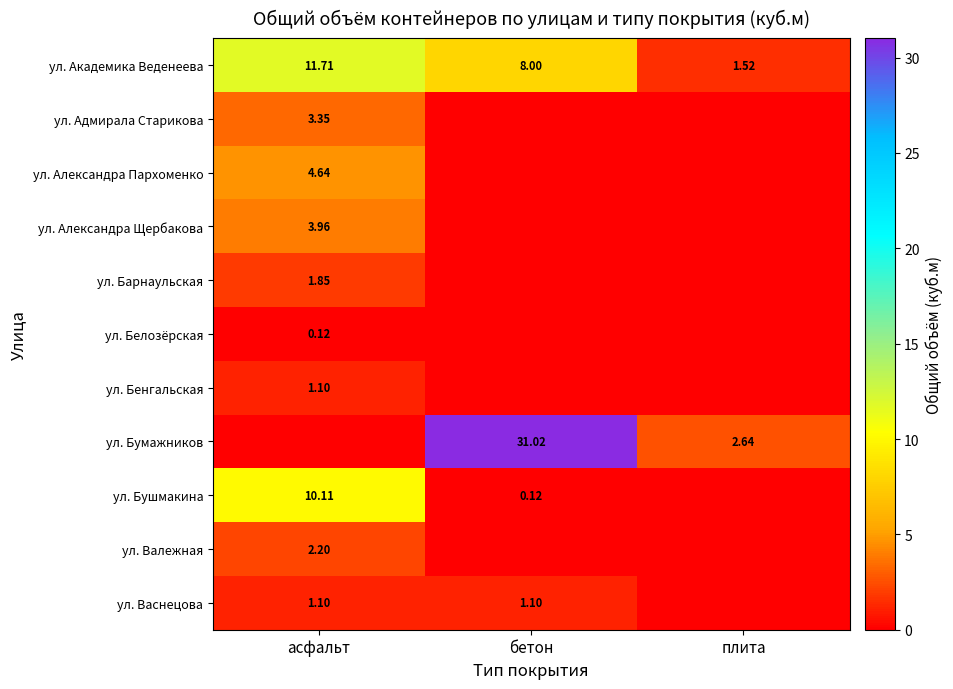

At which label does ул. Академика Веденеева reach its minimum?

плита